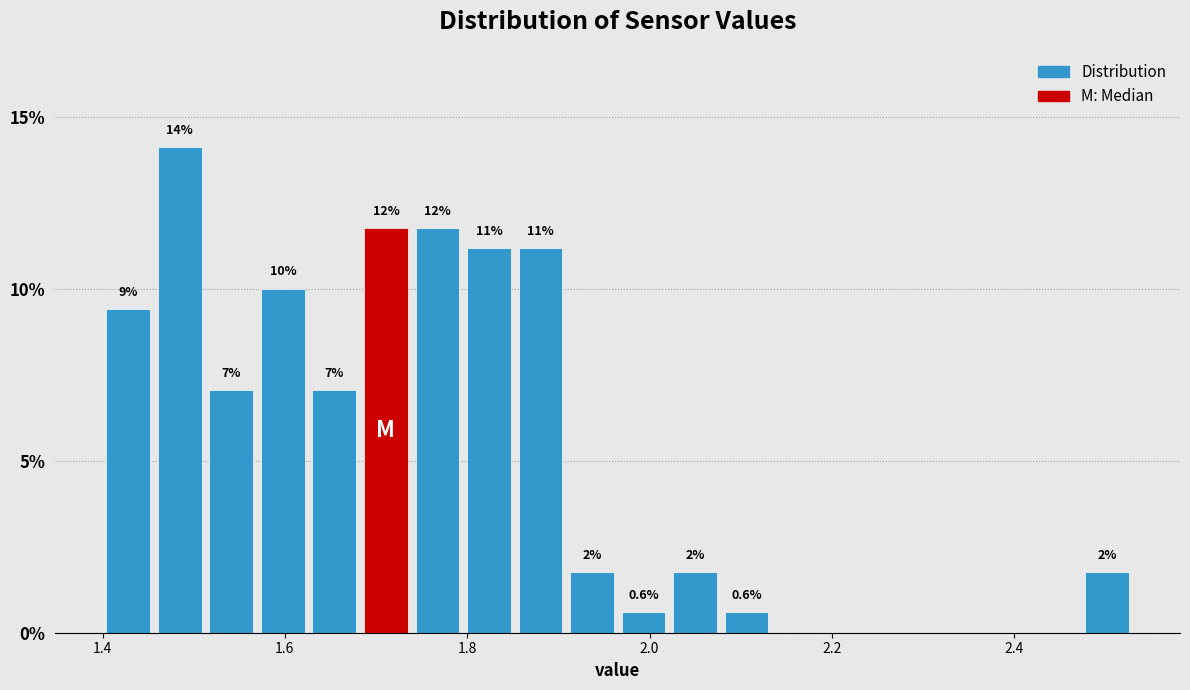

Read against the x-axis, roughly where is the centre of the tallest bar?

1.48